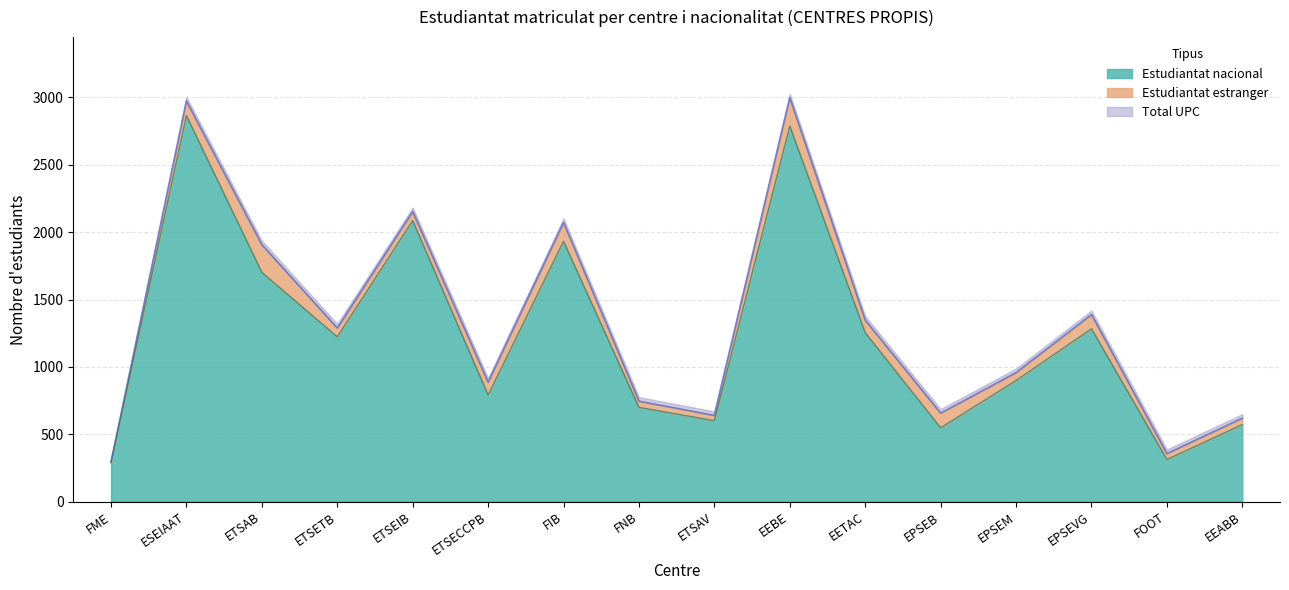

Which category has the highest value in the Nacional series?

ESEIAAT